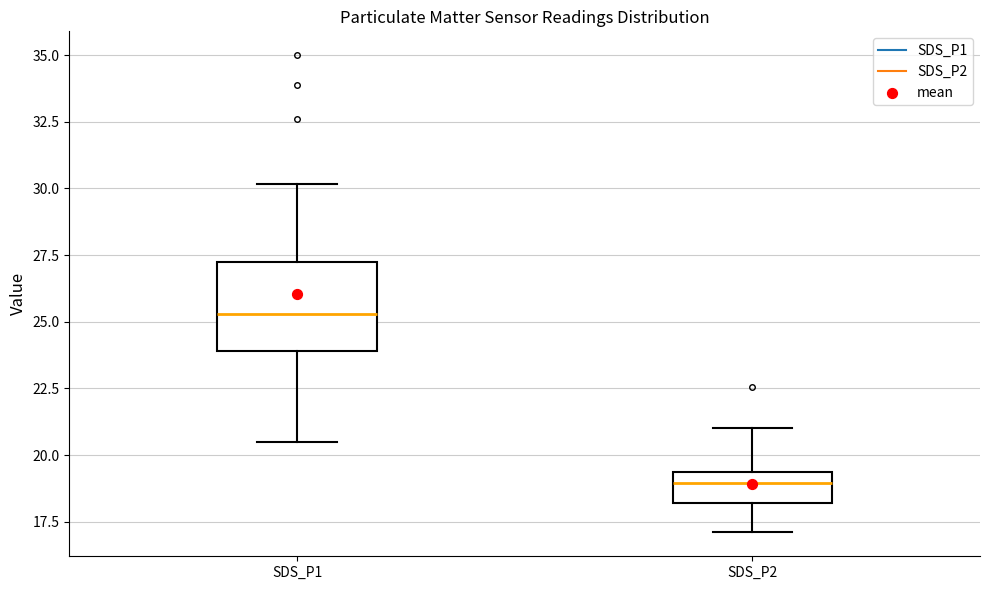

Where is the upper edge of the box for SDS_P1 on the y-axis? The values are not printed on the chart, so give them approximately, as read against the axis.

27.0